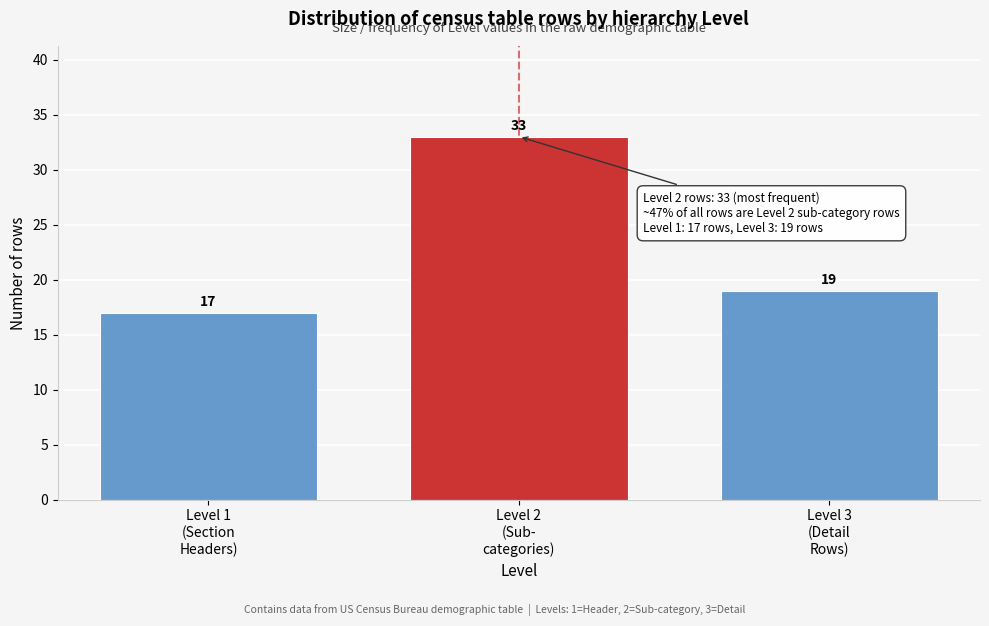

Reading left to right, extract all data points from this chart.

17	33	19